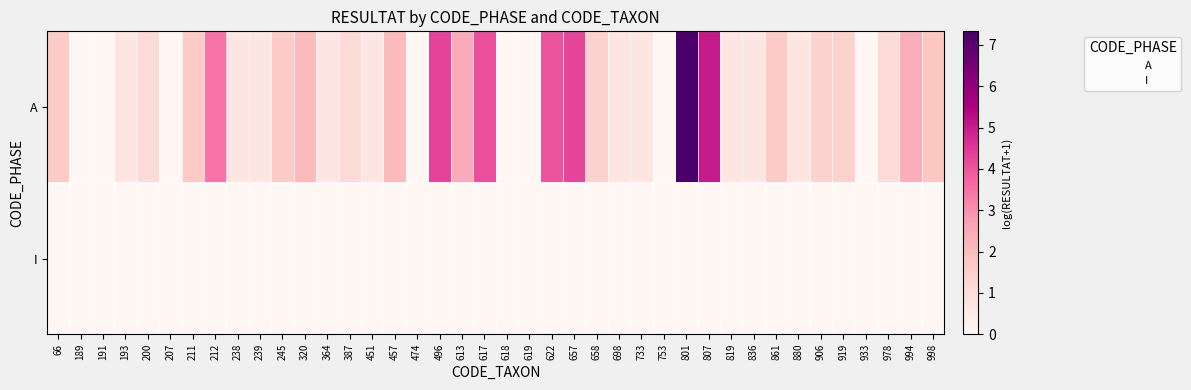

What is the greatest value displayed?

7.3